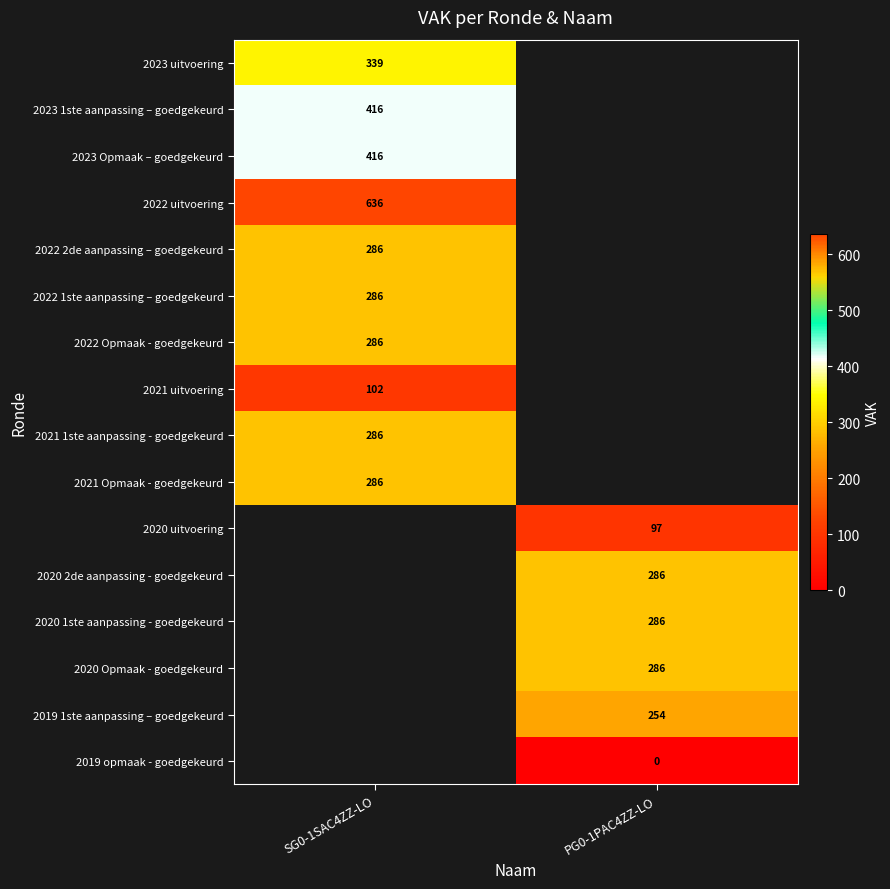

True or false: 2023 uitvoering has a value of 339 at SG0-1SAC4ZZ-LO.

True